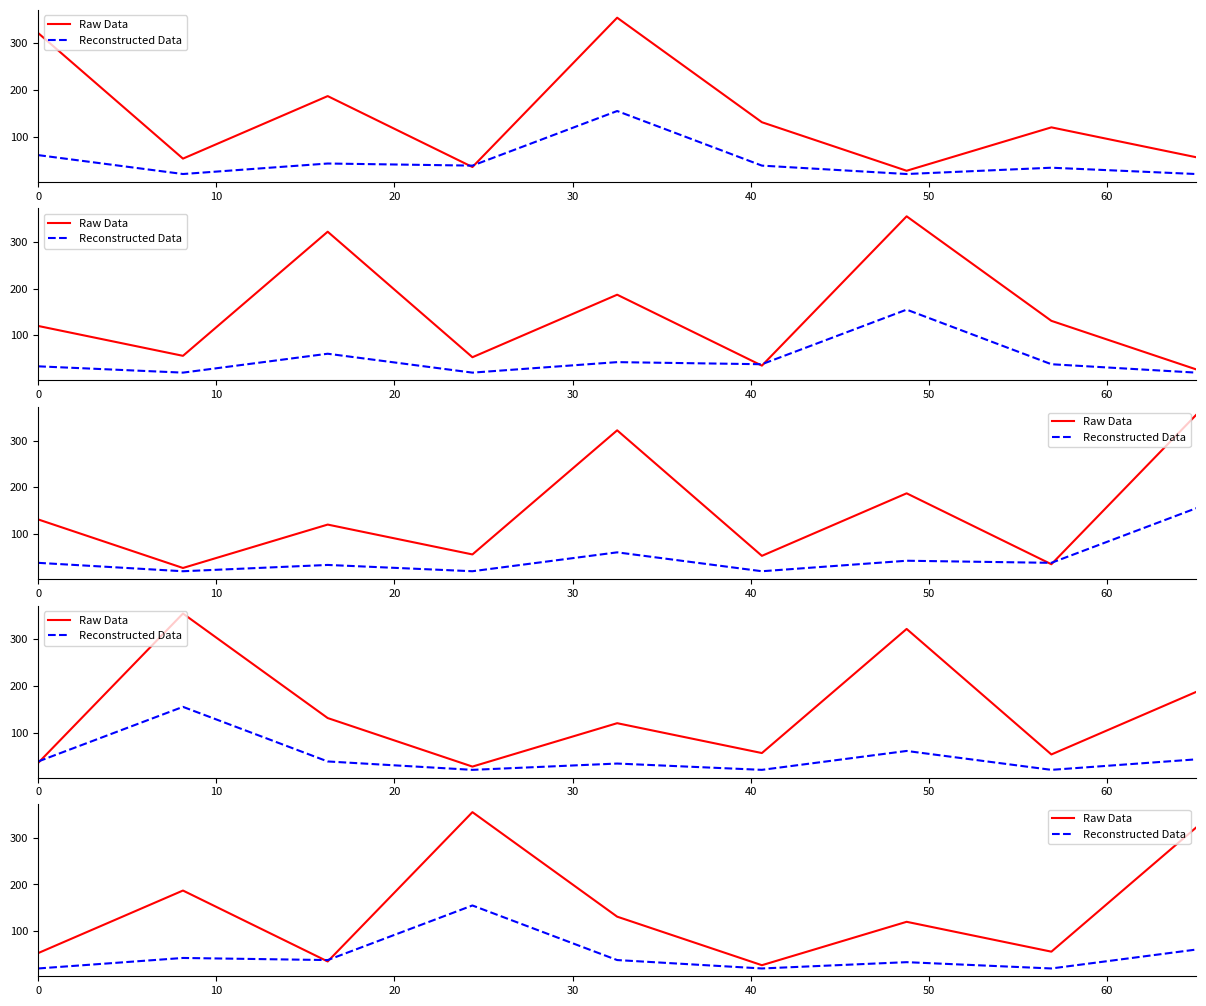

Rank the series at 60 from lowest to highest value.

Reconstructed Data, Raw Data